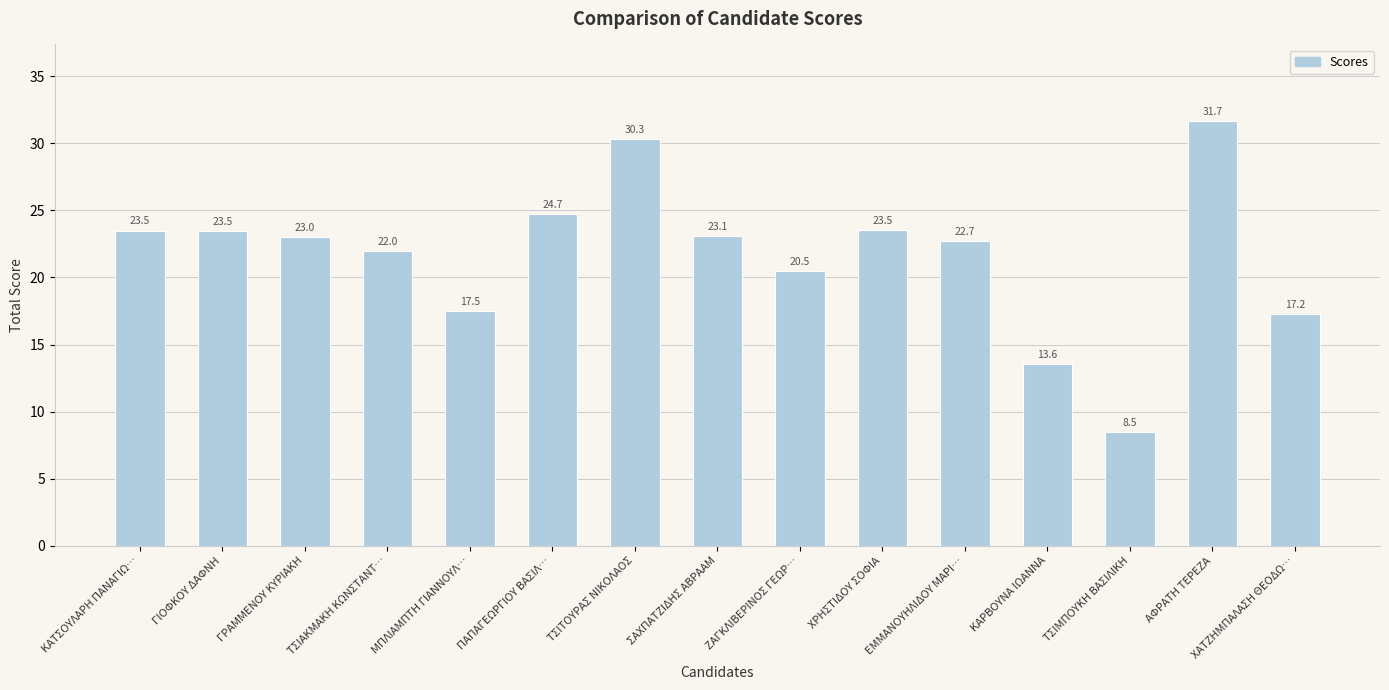

What is the label of the 12th bar from the left?

ΚΑΡΒΟΥΝΑ ΙΩΑΝΝΑ